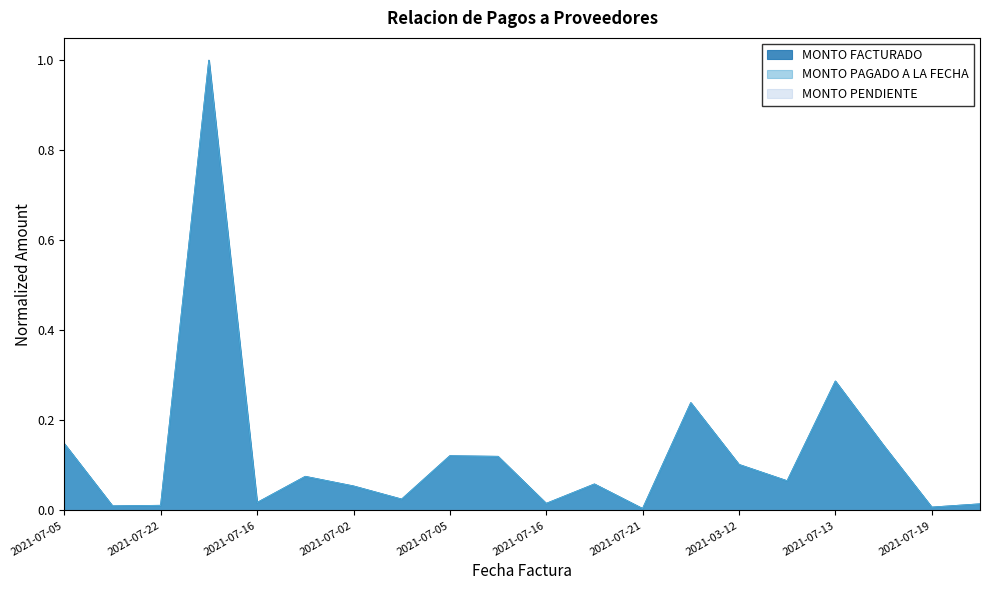

Does the chart display data point markers on the line(s)?

No